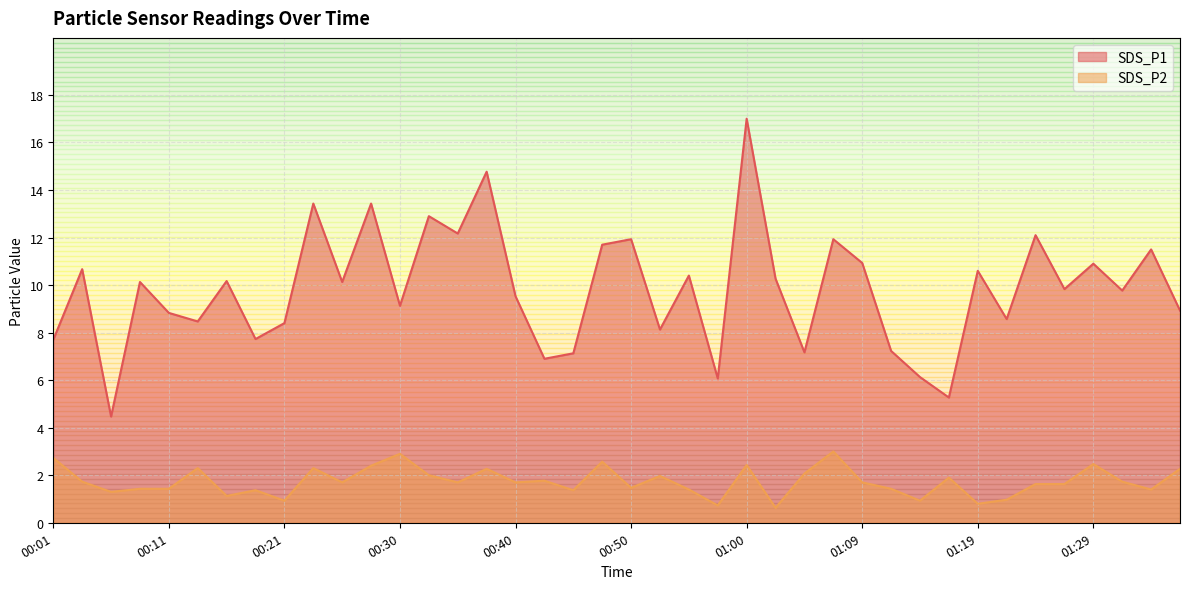

What is the value of the SDS_P1 point at the 15th from the left?

12.2